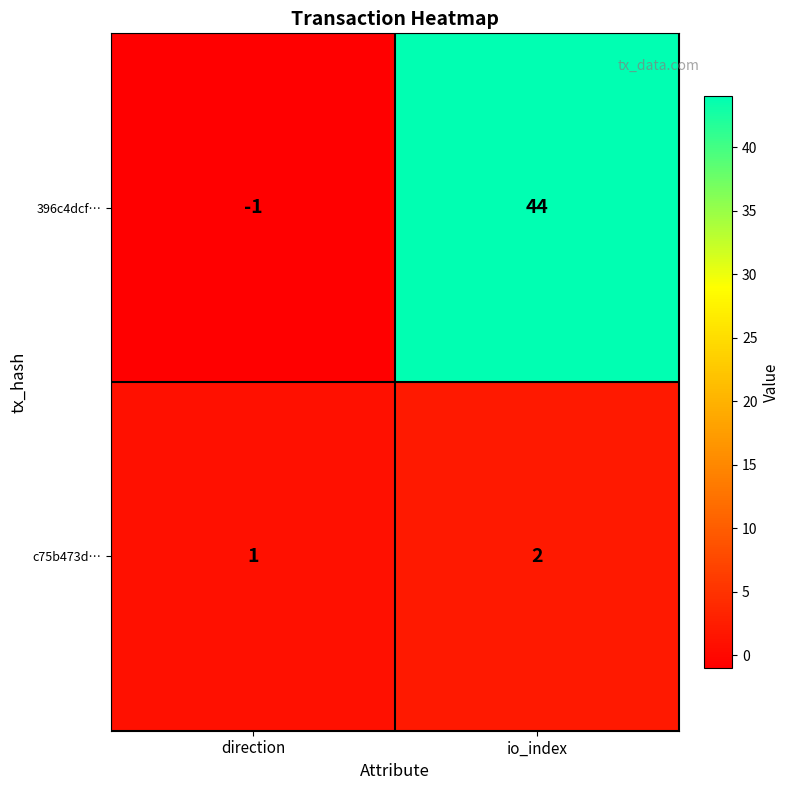

What is the difference between the highest and lowest values at io_index?

42